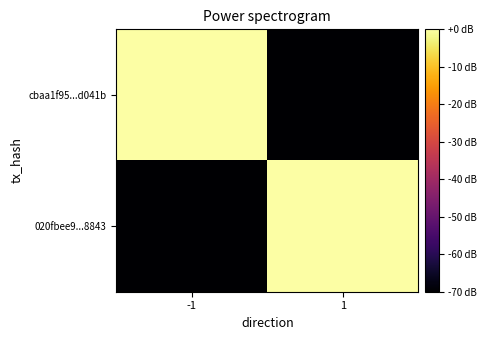

Which series changed the most between -1 and 1?

cbaa1f95...d041b